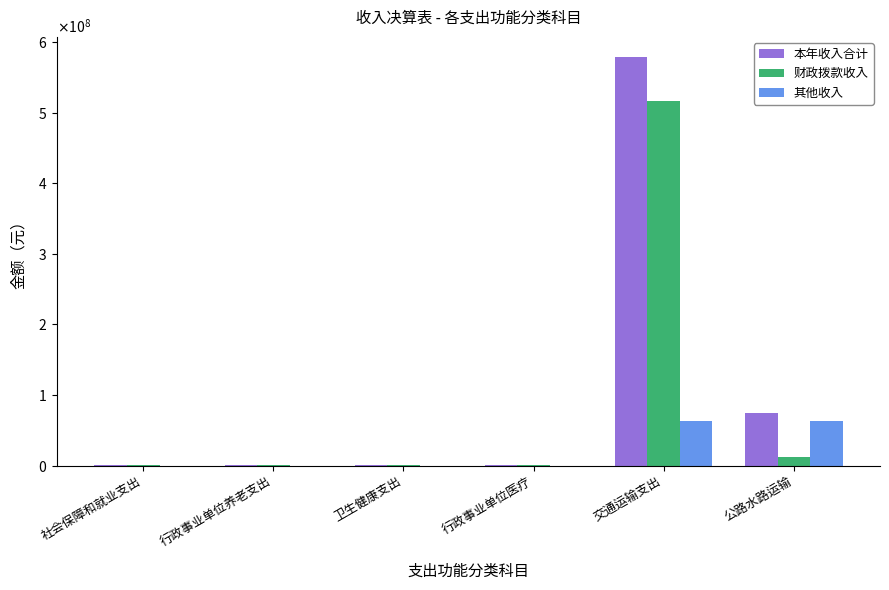

Are the bars horizontal?

No